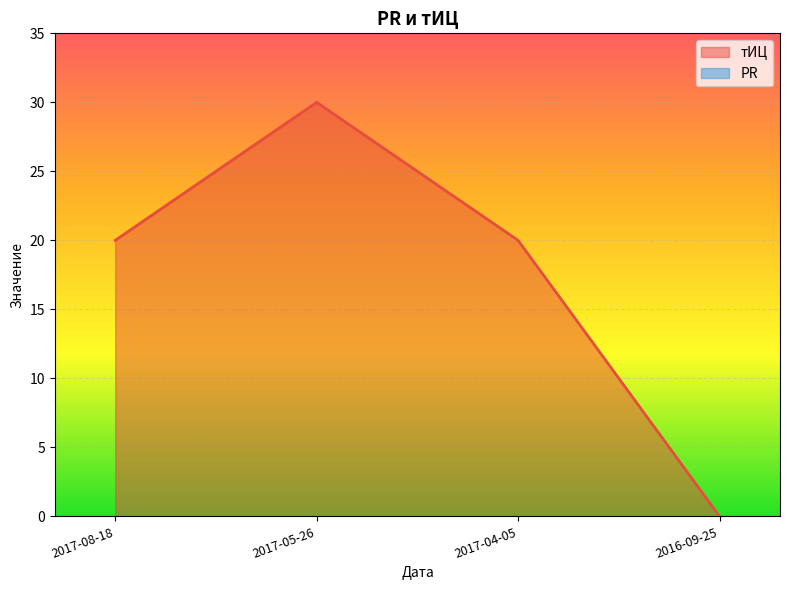

Approximately how many times larger is the value at 2017-08-18 compared to 2017-04-05?

1.0